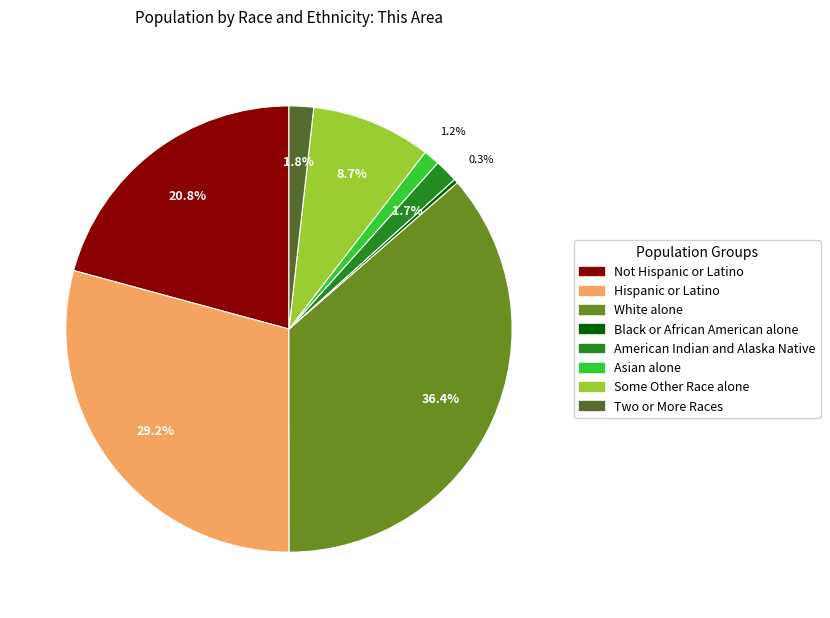

Does any single category account for the majority?

No